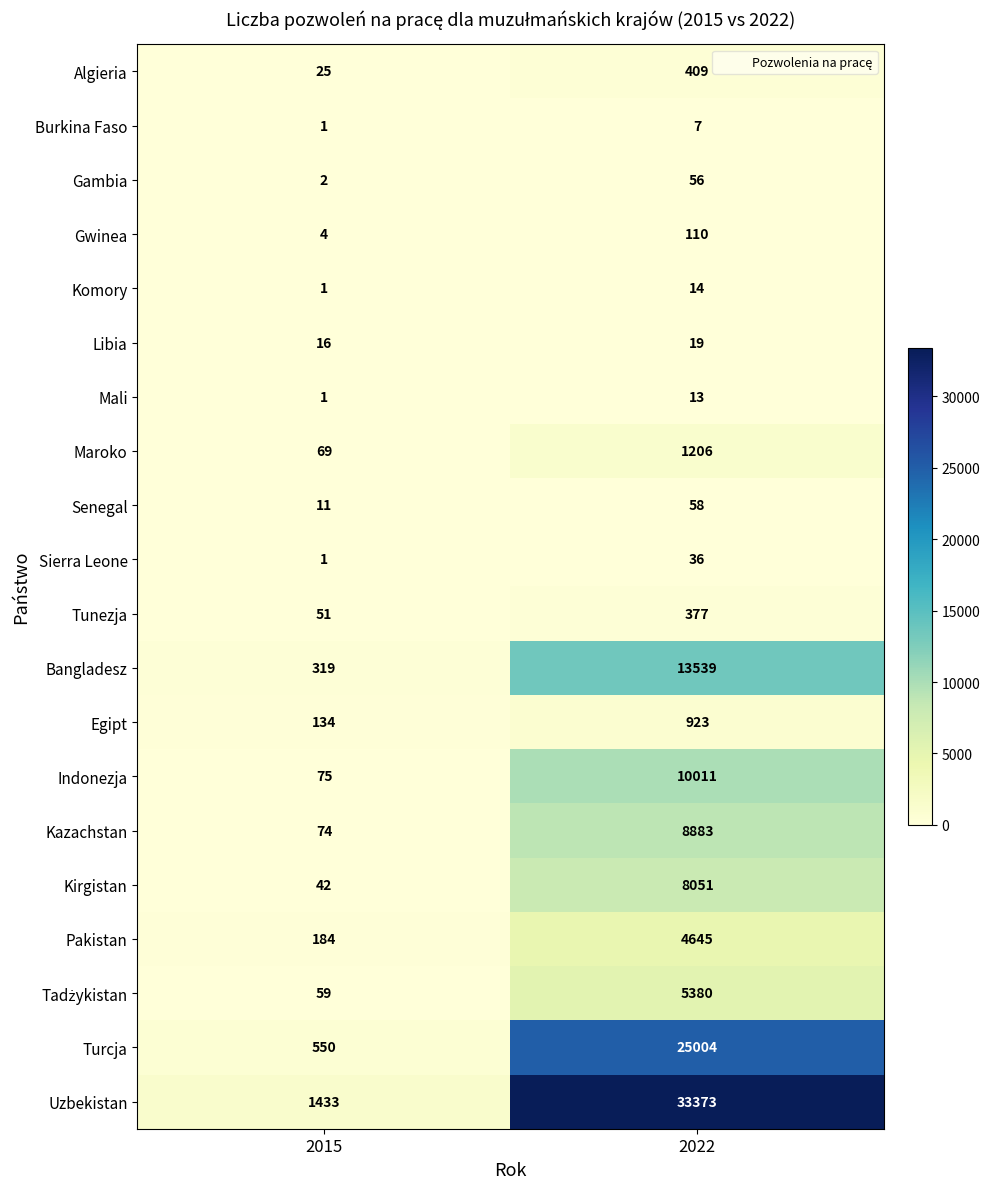

Where is Mali nearest to the value 7?

2015